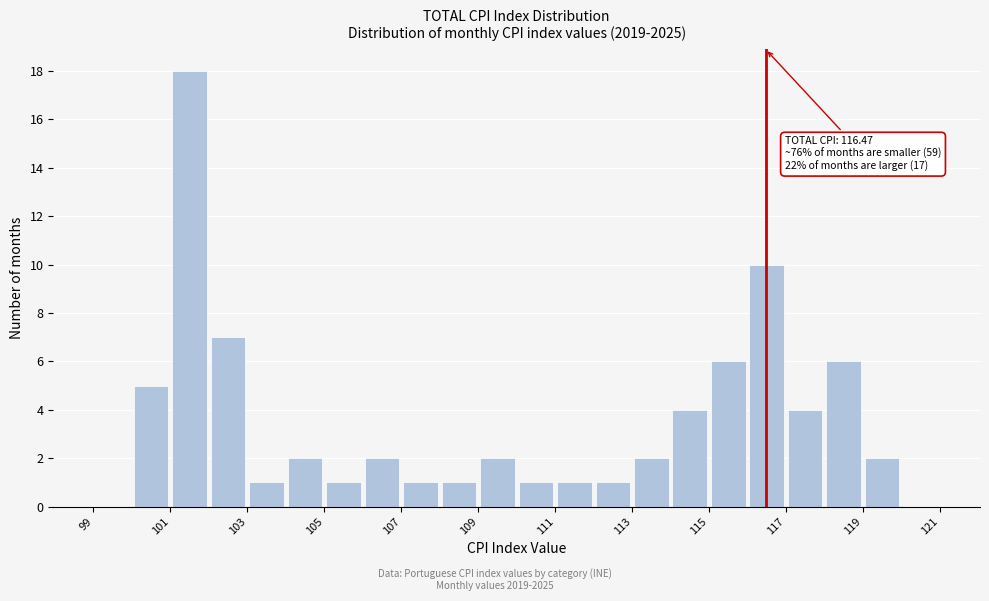

Which range on the x-axis has the tallest bar?

101 to 102